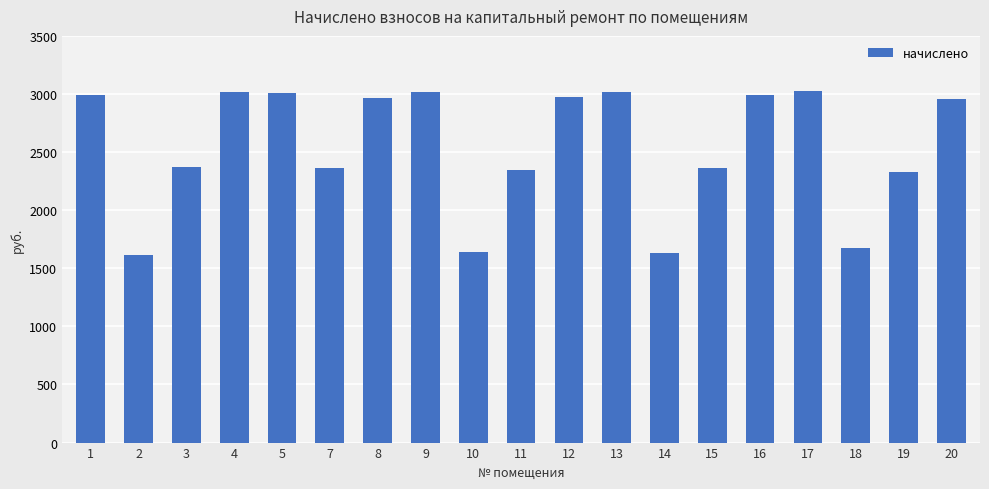

Is it true that the value at 9 is 4176.7?

False